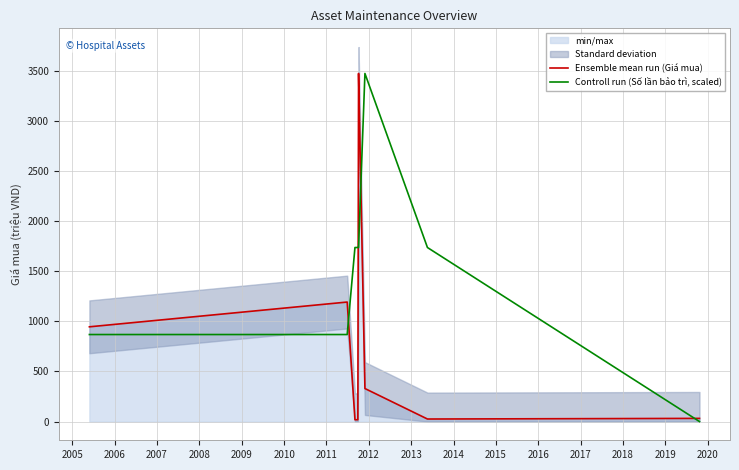

Rank the series by their average value, from highest to lowest.

Controll run (Số lần bảo trì, scaled), Ensemble mean run (Giá mua)